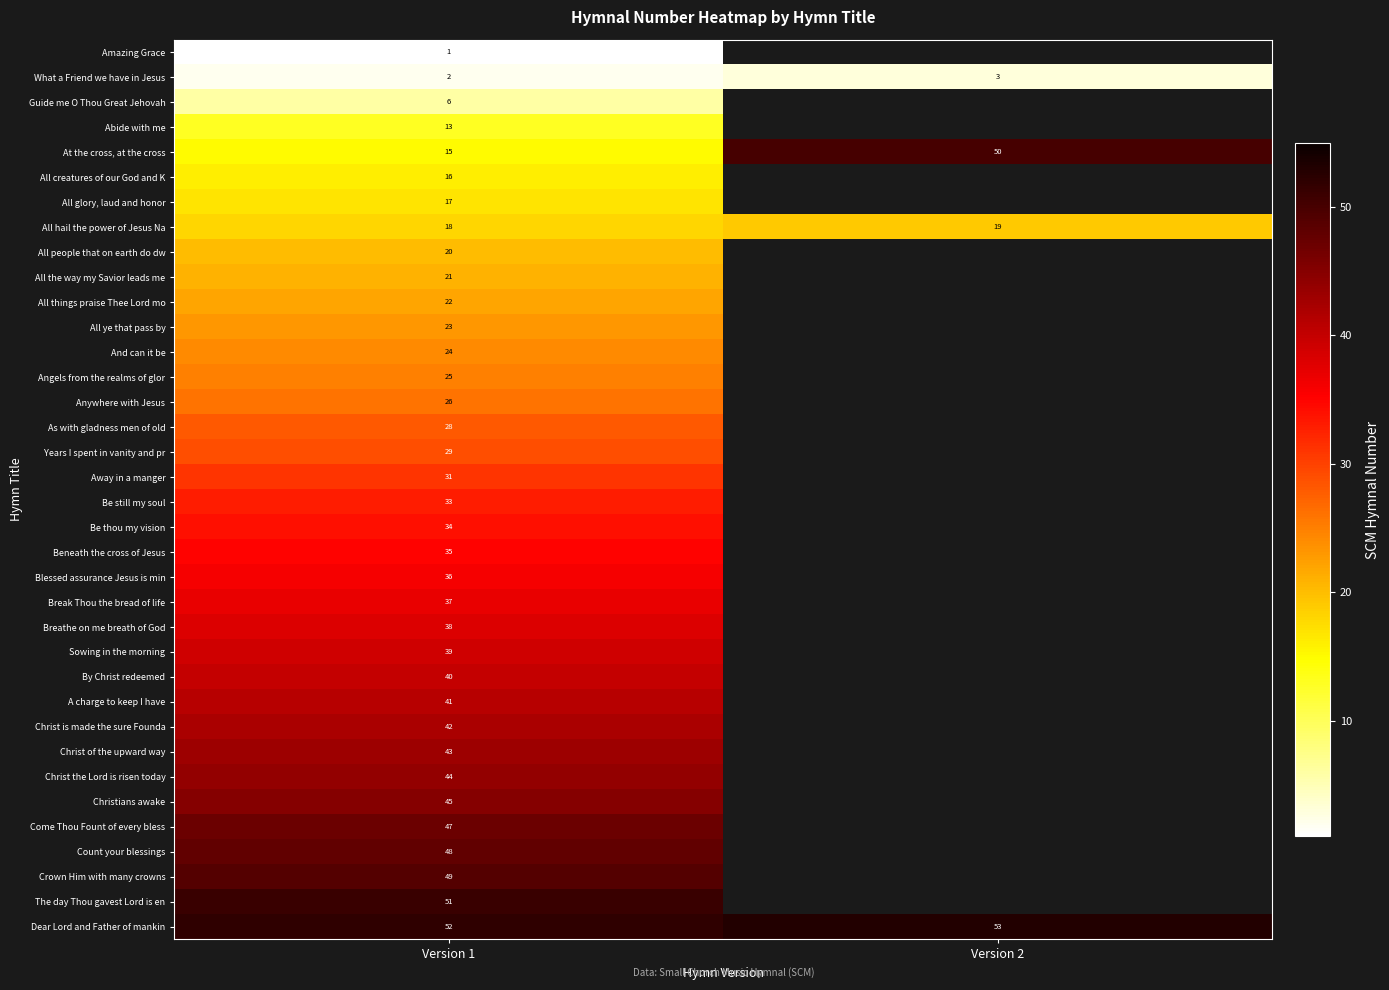

What is the total value across all series at Version 1?

1091.0